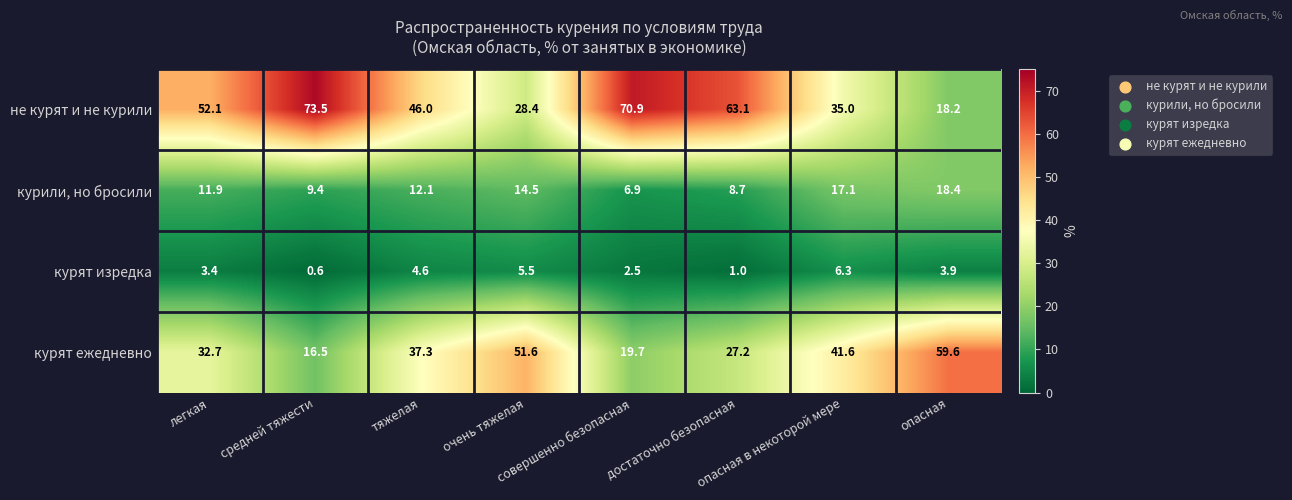

What is the greatest value displayed?

73.5